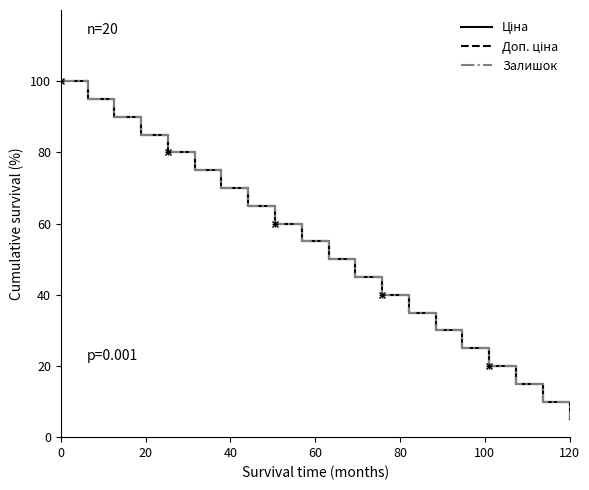

Does the chart have visible grid lines?

No